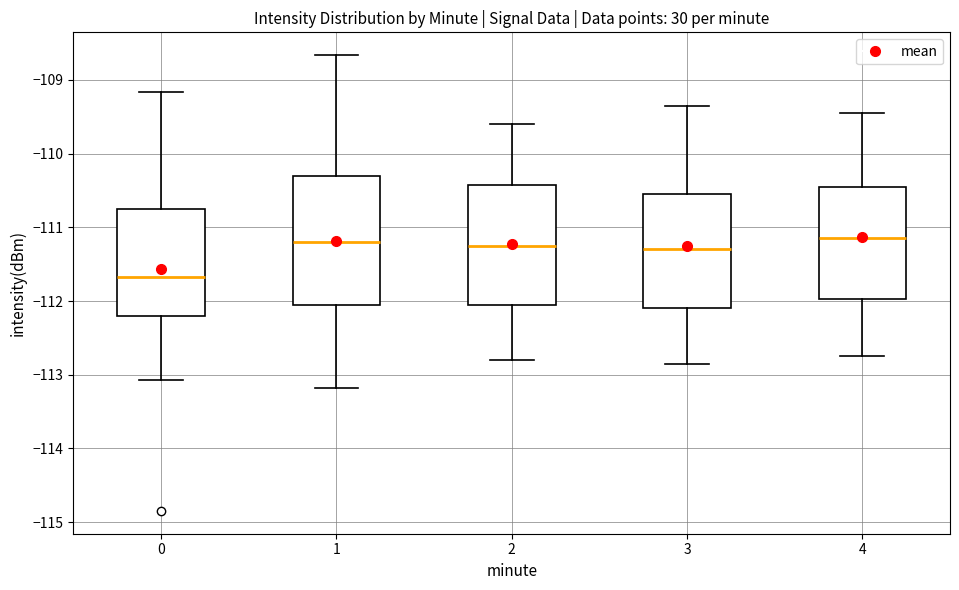

Comparing the boxes themselves (not the whiskers), which one is the tallest?

1